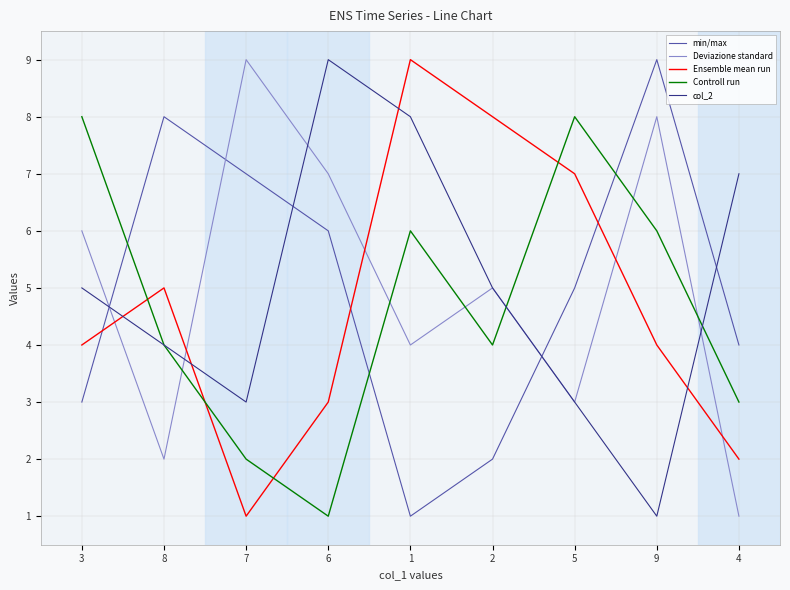

What is the total value across all series at 1?

28